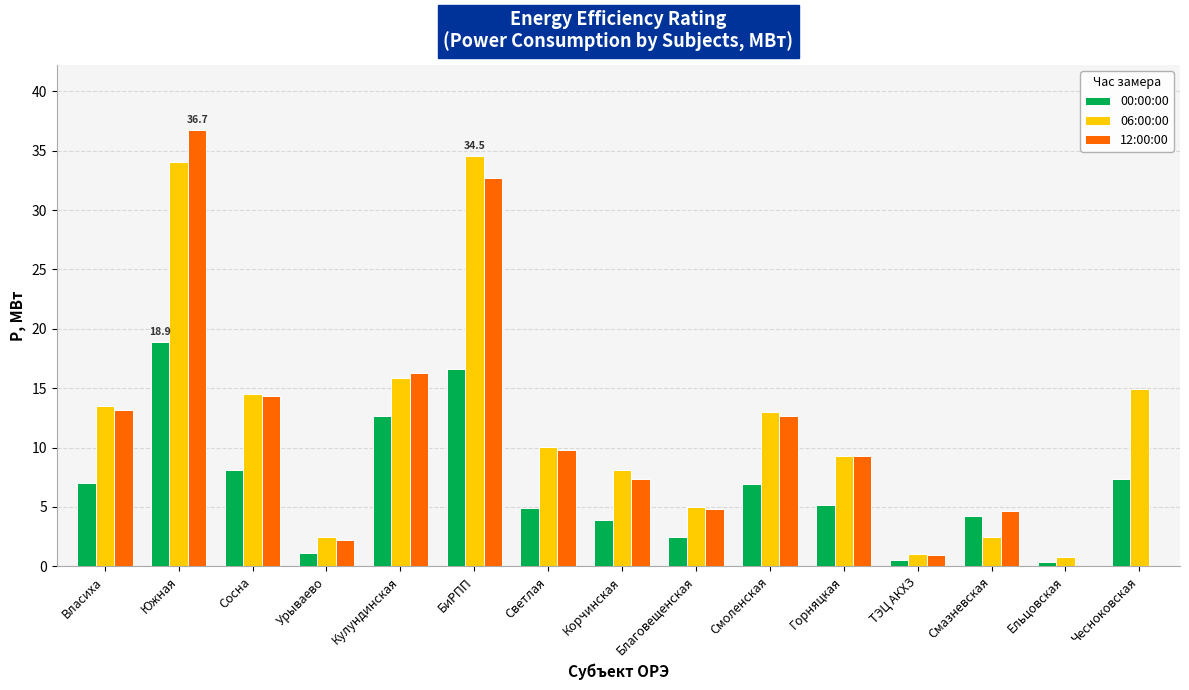

At which label does 00:00:00 first exceed 5?

Власиха